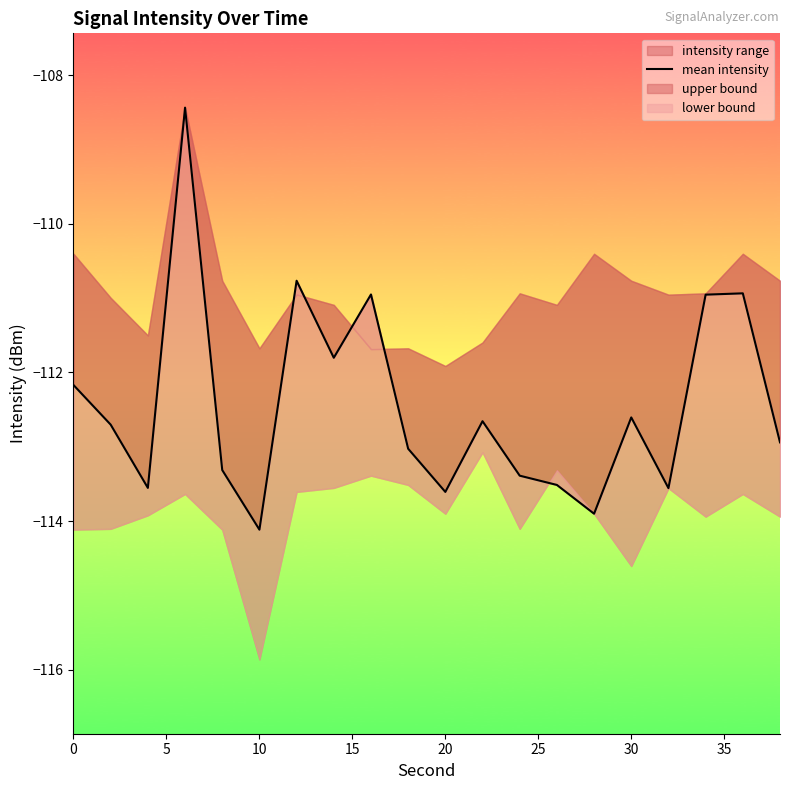

True or false: the data shows -36.8 at 16.

False